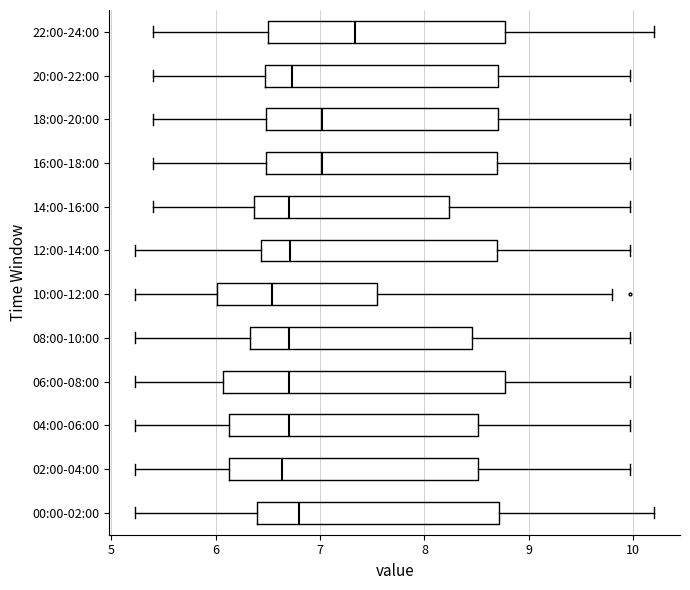

Comparing the boxes themselves (not the whiskers), which one is the widest?

06:00-08:00